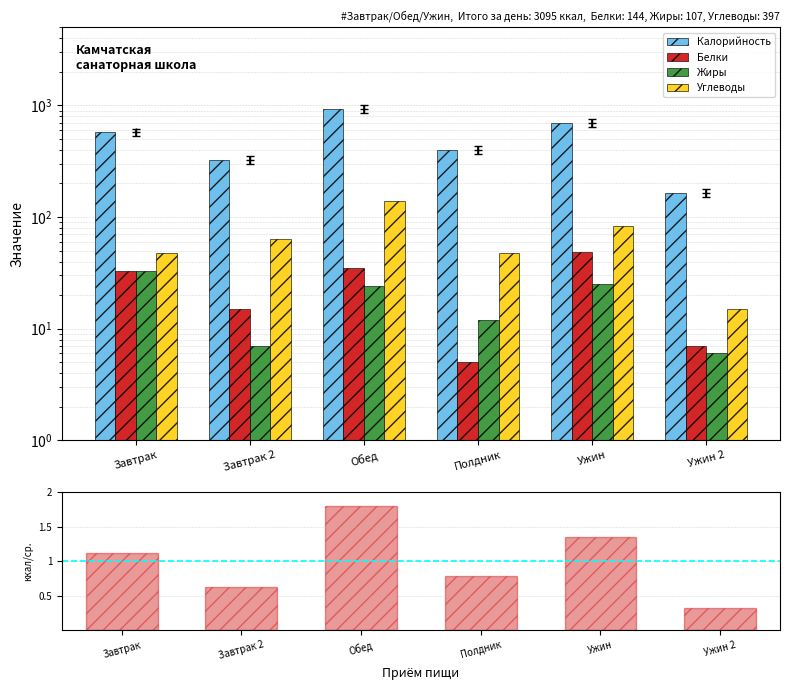

The Белки series shows 10.9 at Ужин. True or false?

False